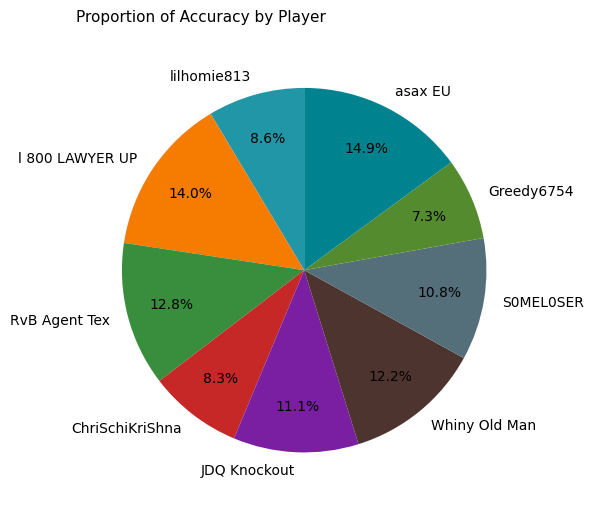

Approximately how many times larger is the value at Greedy6754 compared to ChriSchiKriShna?

0.9